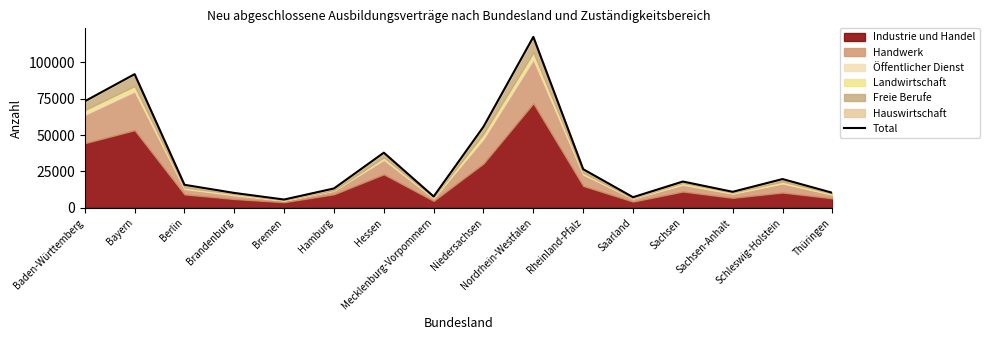

What is the average value?

32627